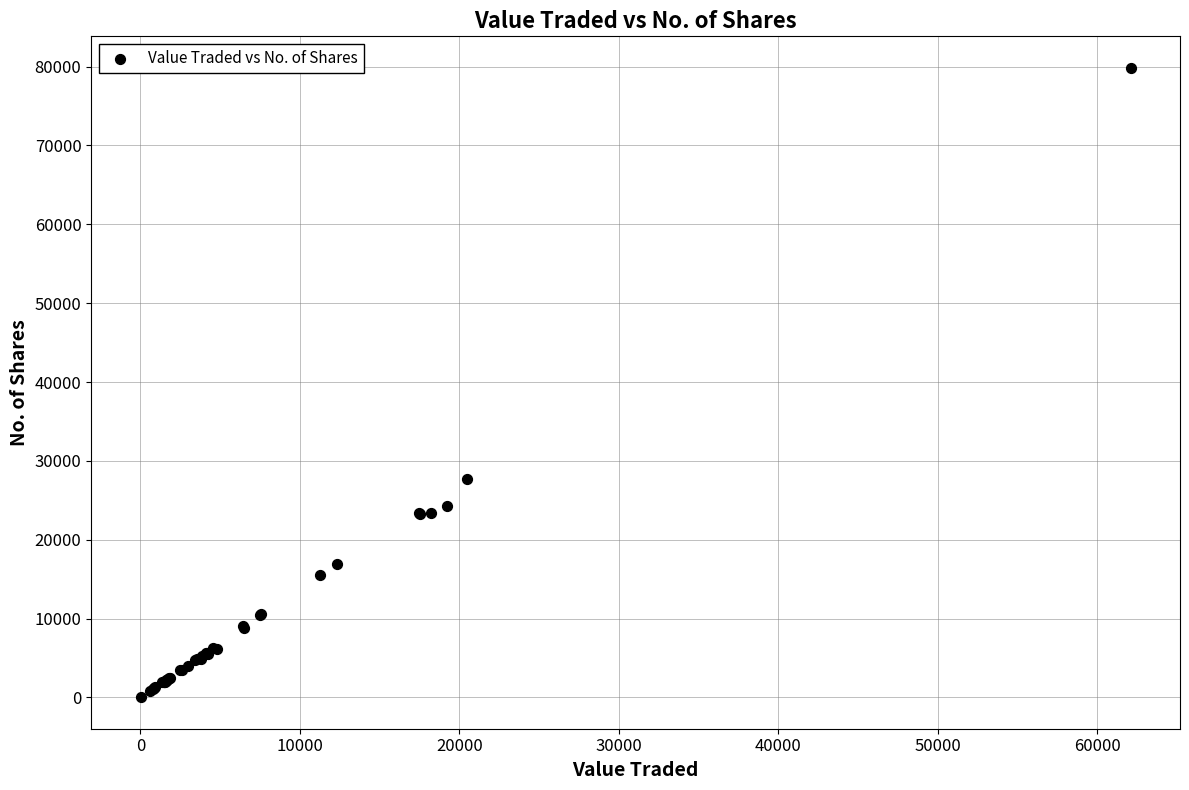

What Y value in the scatter plot is closest to 39933?

27689